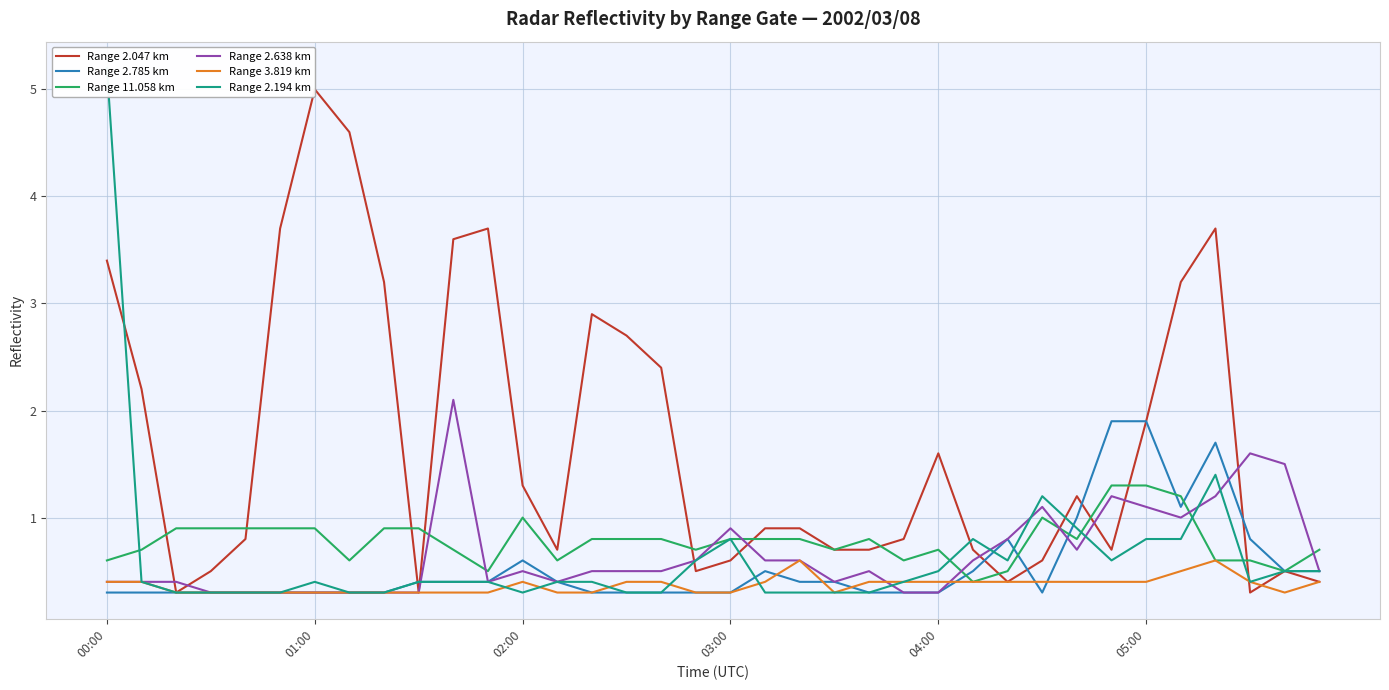

What position from the left is 19?

20